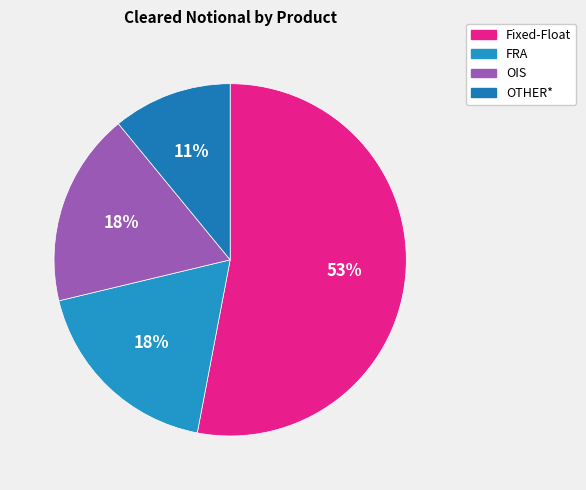

Count the number of slices in the pie.

4